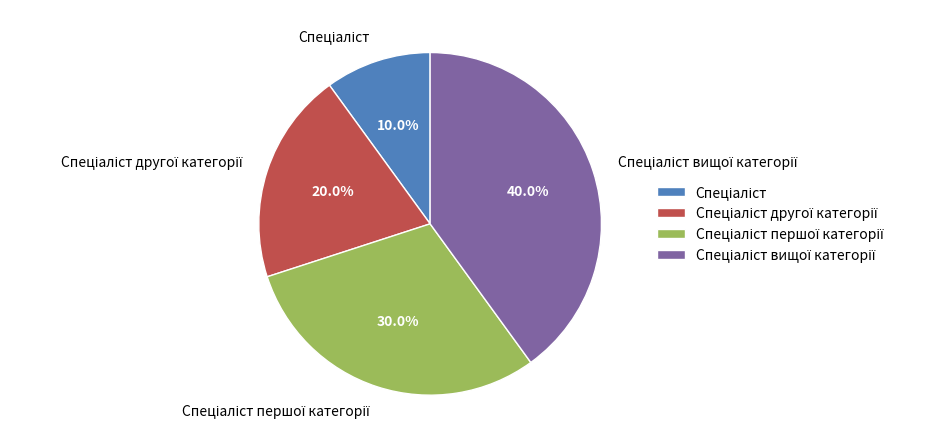

Is there a majority slice in this chart?

No